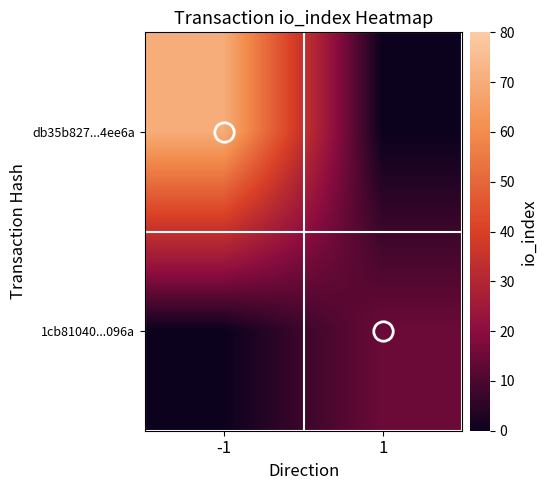

Rank the series at 1 from highest to lowest value.

1cb81040...096a, db35b827...4ee6a